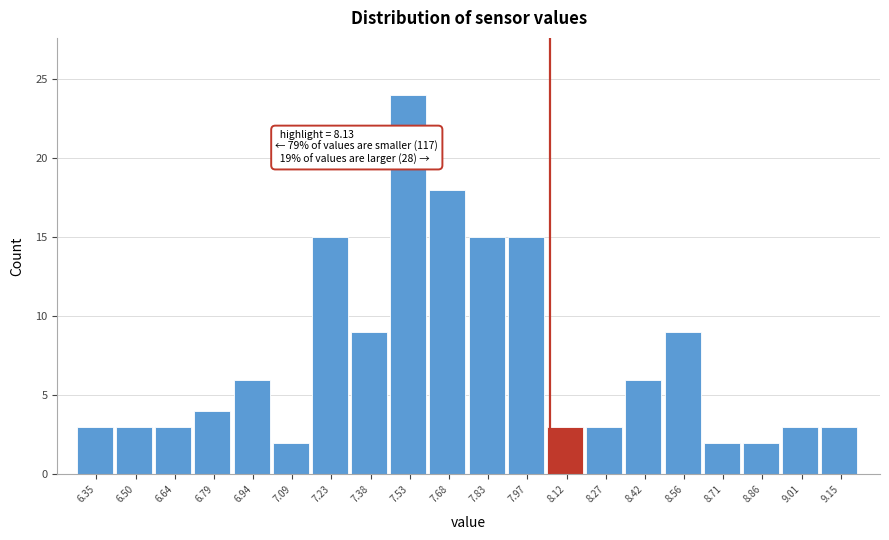

Reading left to right, list all the values displayed in this chart.

6.35=3	6.50=3	6.64=3	6.79=4	6.94=6	7.09=2	7.23=15	7.38=9	7.53=24	7.68=18	7.83=15	7.97=15	8.12=3	8.27=3	8.42=6	8.56=9	8.71=2	8.86=2	9.01=3	9.15=3